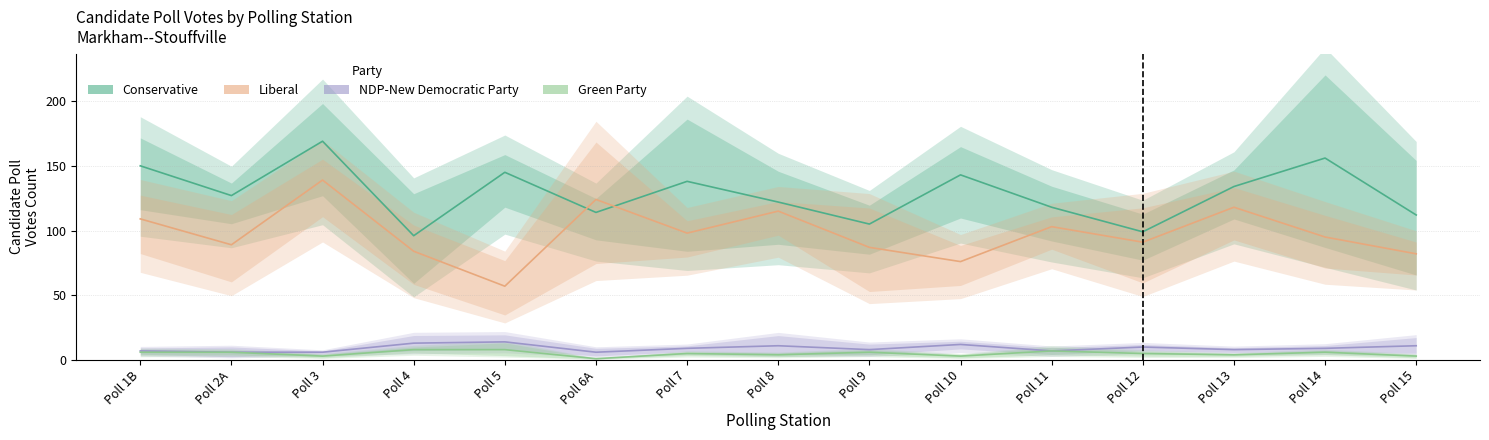

At which label does Liberal reach its peak?

Poll 3